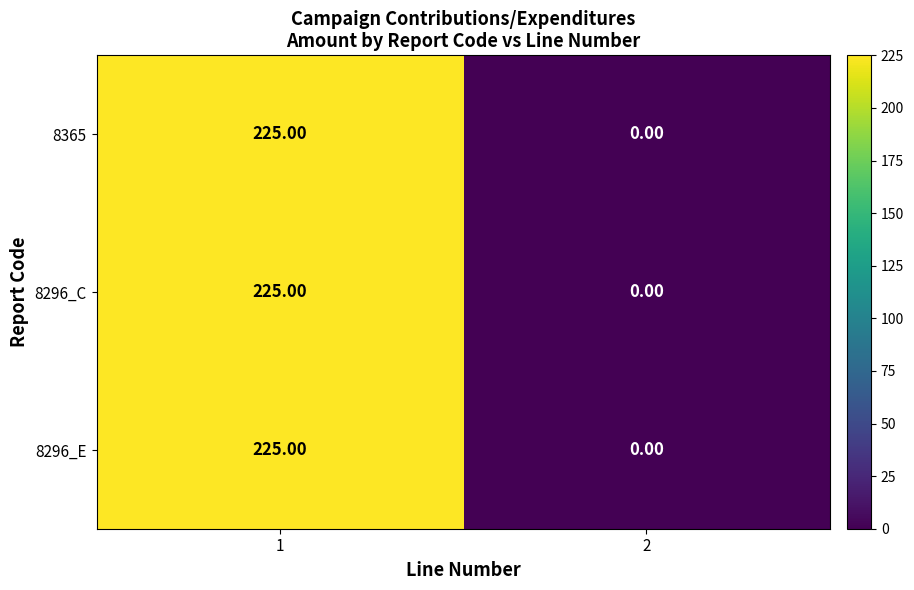

Which category has the highest value across all series?

1